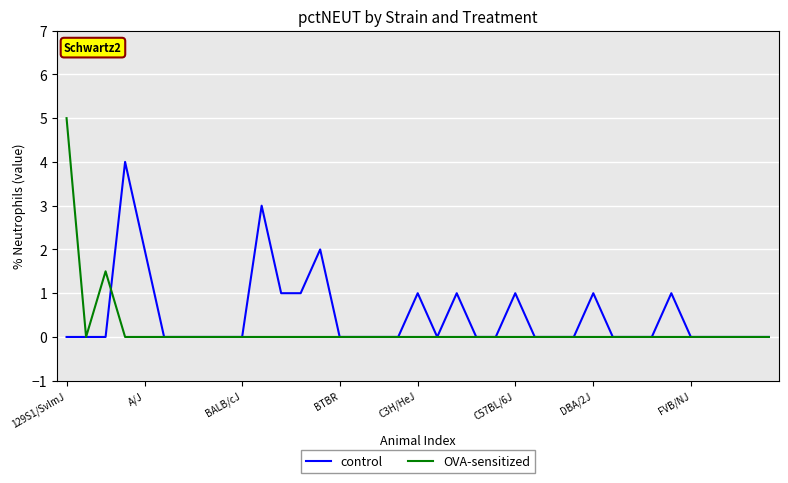

Which series has the widest spread of values?

OVA-sensitized